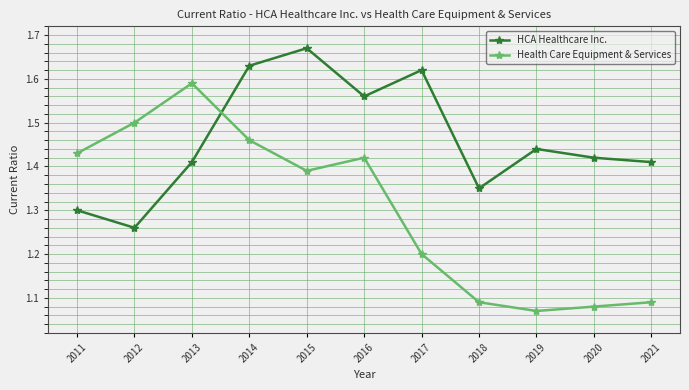

What is the difference between the second highest and minimum values in the HCA Healthcare Inc. series?

0.4